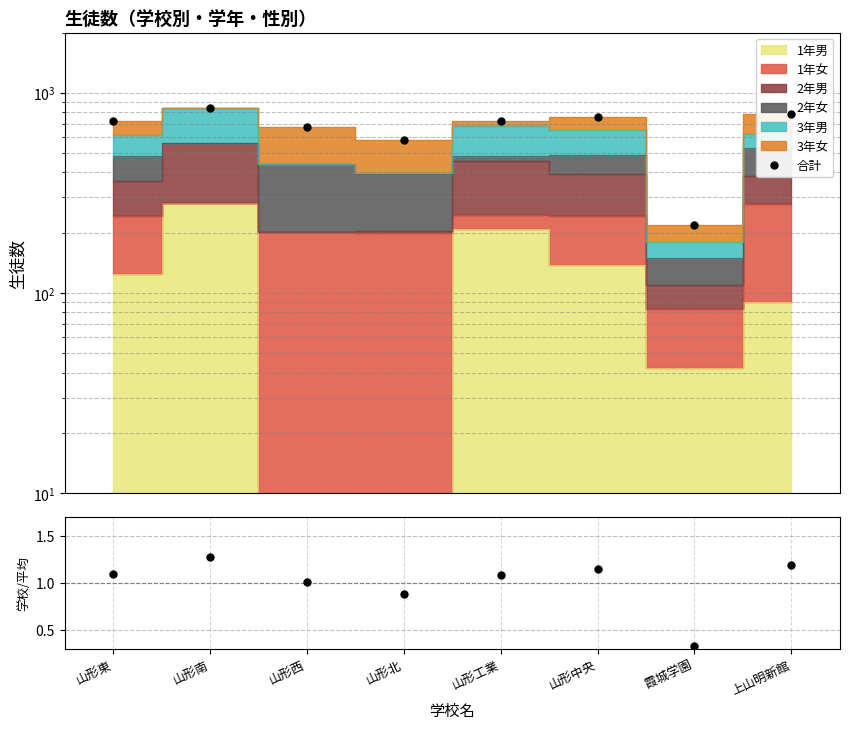

Reading left to right, list all the values displayed in this chart.

合計: 山形東=727.0	山形南=842.0	山形西=671.0	山形北=583.0	山形工業=721.0	山形中央=761.0	霞城学園=218.0	上山明新館=786.0
比率: 山形東=1.1	山形南=1.3	山形西=1.0	山形北=0.9	山形工業=1.1	山形中央=1.1	霞城学園=0.3	上山明新館=1.2